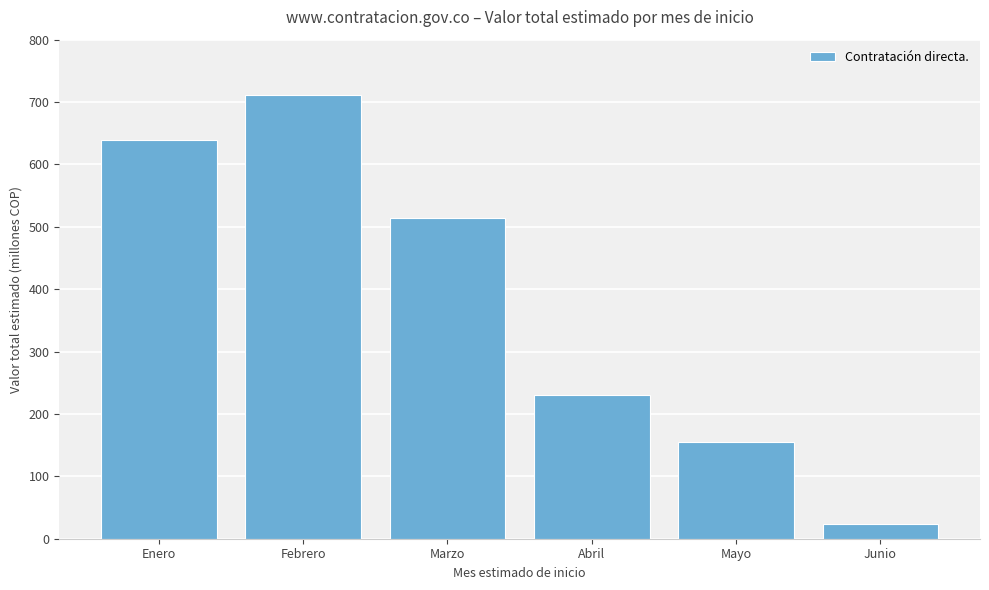

Does the chart contain any negative values?

No